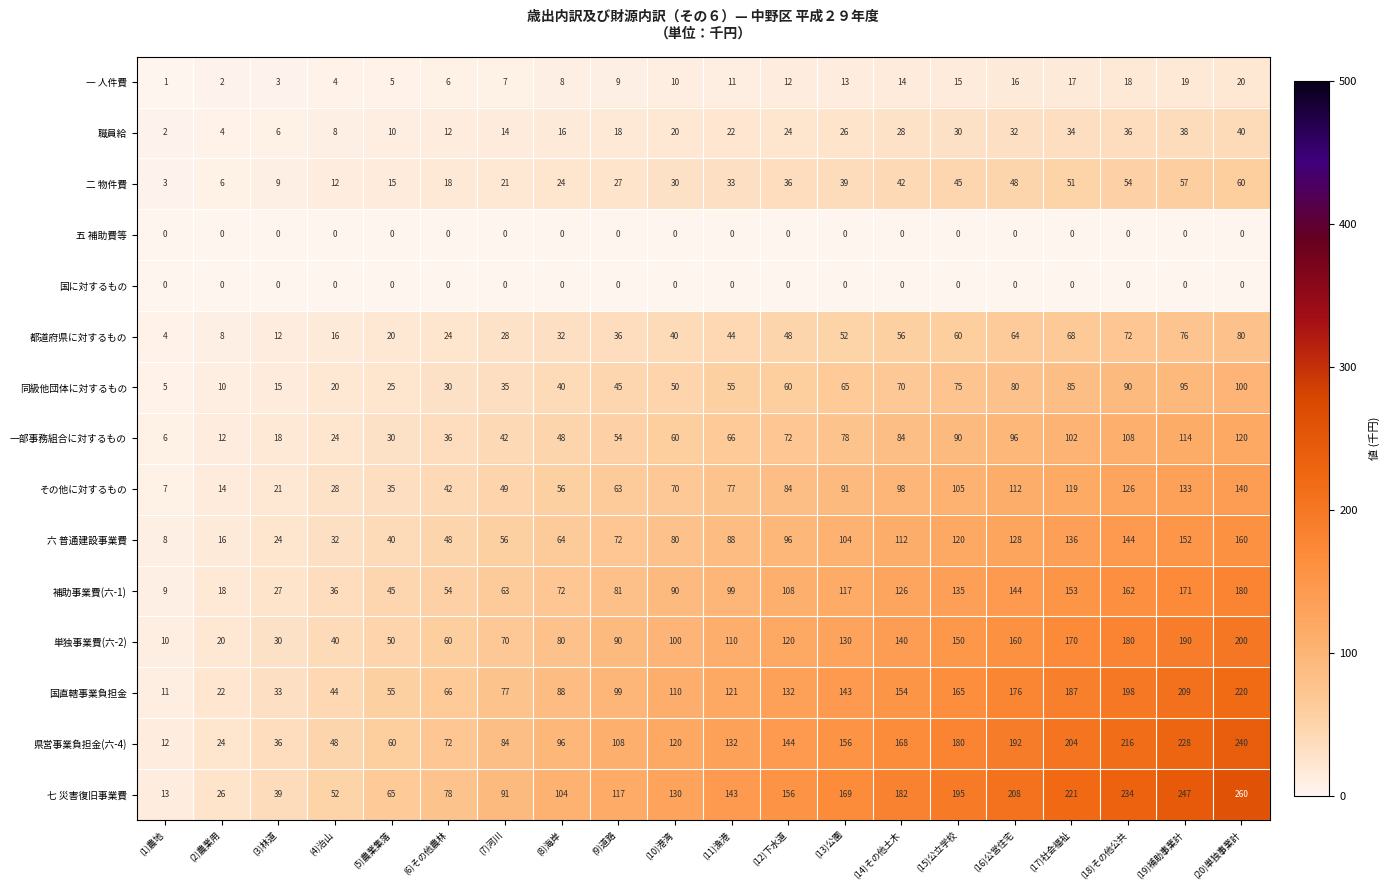

Is it true that 国直轄事業負担金 equals 332 at (20)単独事業計?

False